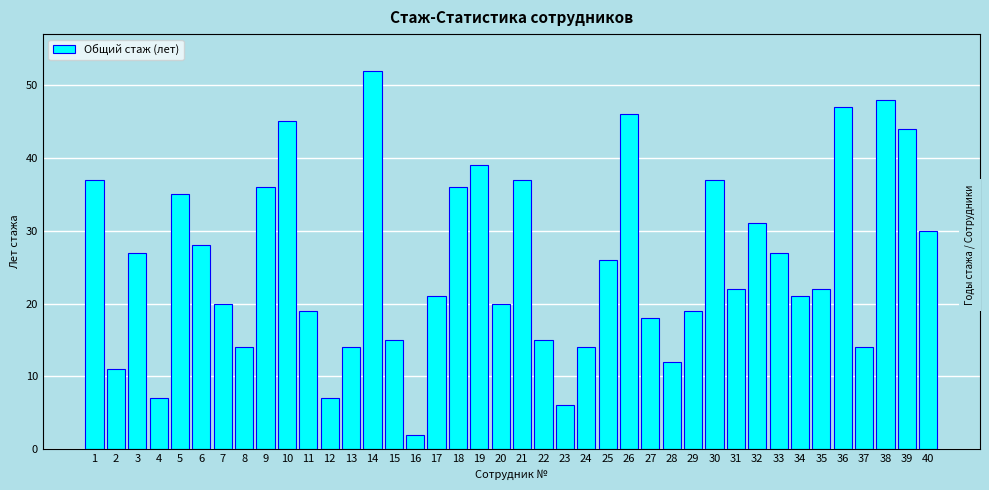

What is the difference between the second highest and second lowest values?

42